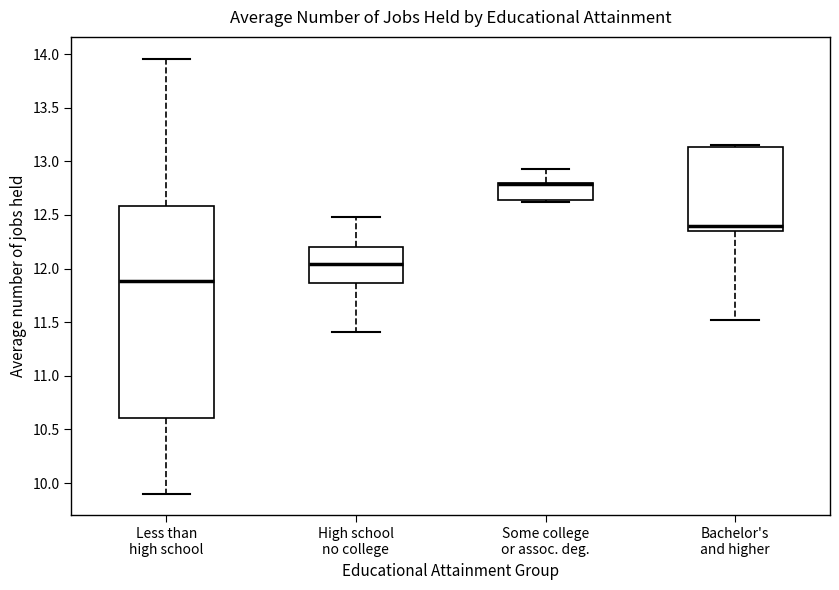

Comparing the boxes themselves (not the whiskers), which one is the tallest?

Less than high school